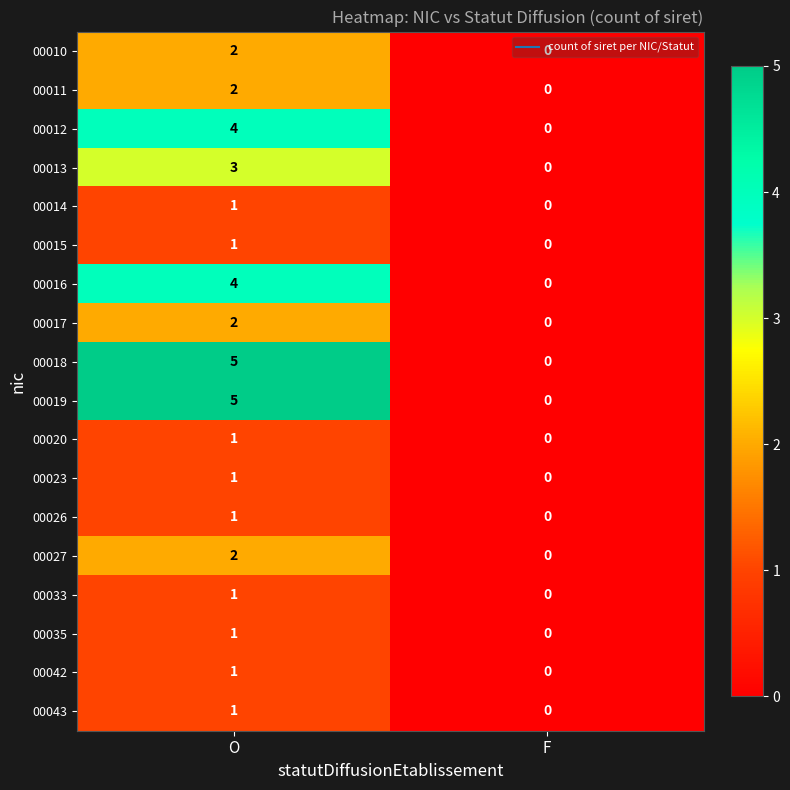

What is the spread (max minus min) of values at O?

4